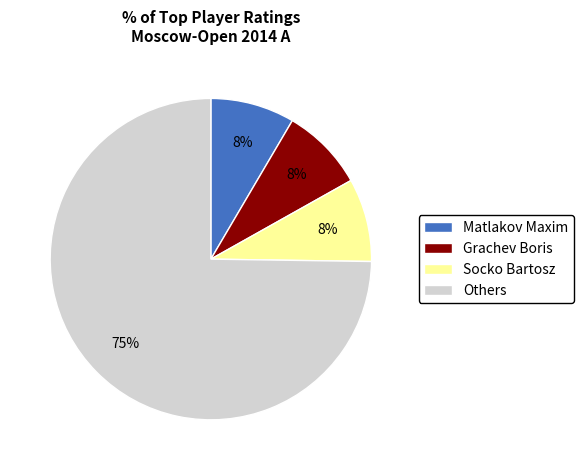

Which has a higher value, Matlakov Maxim or Others?

Others